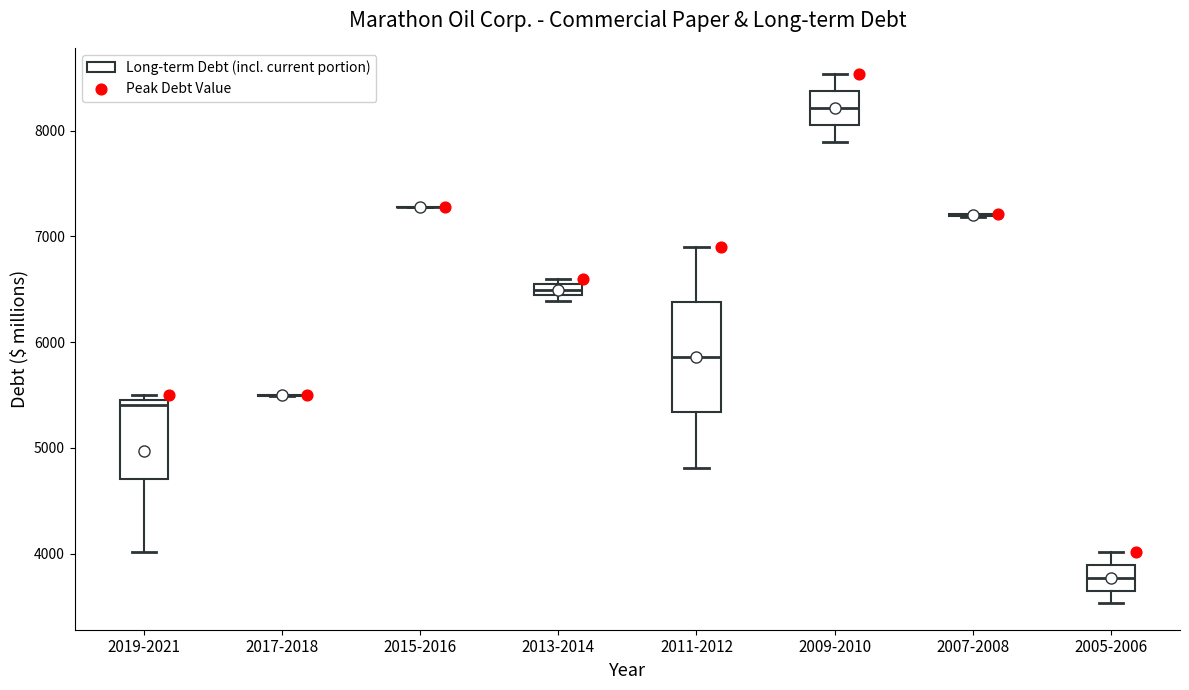

Comparing the boxes themselves (not the whiskers), which one is the tallest?

2011-2012